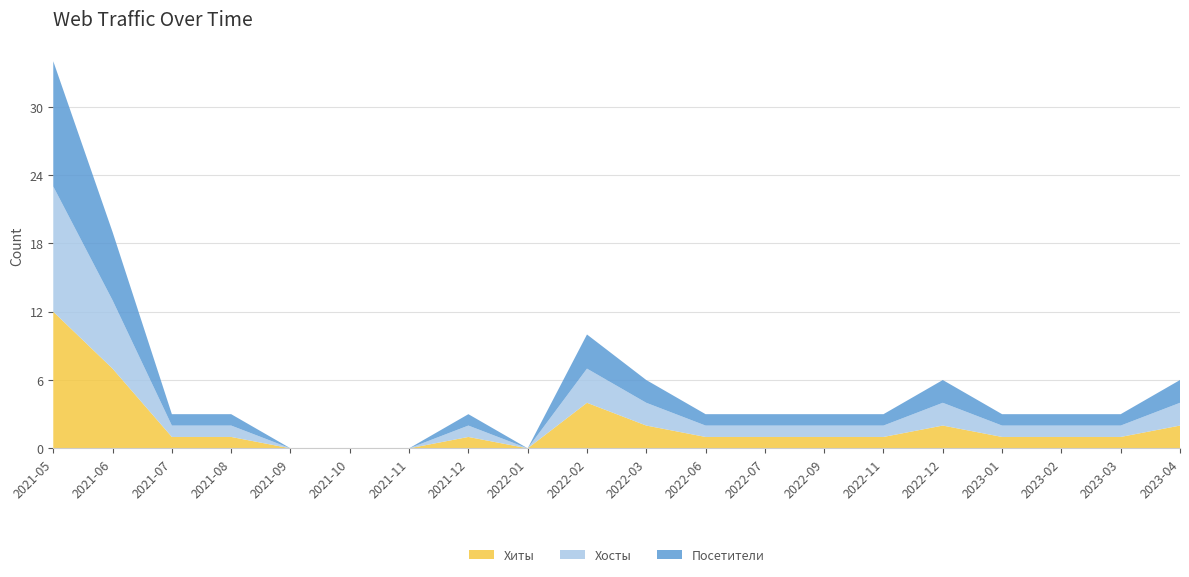

Reading left to right, what are all the values shown in this chart?

Хиты: 2021-05=12	2021-06=7	2021-07=1	2021-08=1	2021-09=0	2021-10=0	2021-11=0	2021-12=1	2022-01=0	2022-02=4	2022-03=2	2022-06=1	2022-07=1	2022-09=1	2022-11=1	2022-12=2	2023-01=1	2023-02=1	2023-03=1	2023-04=2
Хосты: 2021-05=11	2021-06=6	2021-07=1	2021-08=1	2021-09=0	2021-10=0	2021-11=0	2021-12=1	2022-01=0	2022-02=3	2022-03=2	2022-06=1	2022-07=1	2022-09=1	2022-11=1	2022-12=2	2023-01=1	2023-02=1	2023-03=1	2023-04=2
Посетители: 2021-05=11	2021-06=6	2021-07=1	2021-08=1	2021-09=0	2021-10=0	2021-11=0	2021-12=1	2022-01=0	2022-02=3	2022-03=2	2022-06=1	2022-07=1	2022-09=1	2022-11=1	2022-12=2	2023-01=1	2023-02=1	2023-03=1	2023-04=2